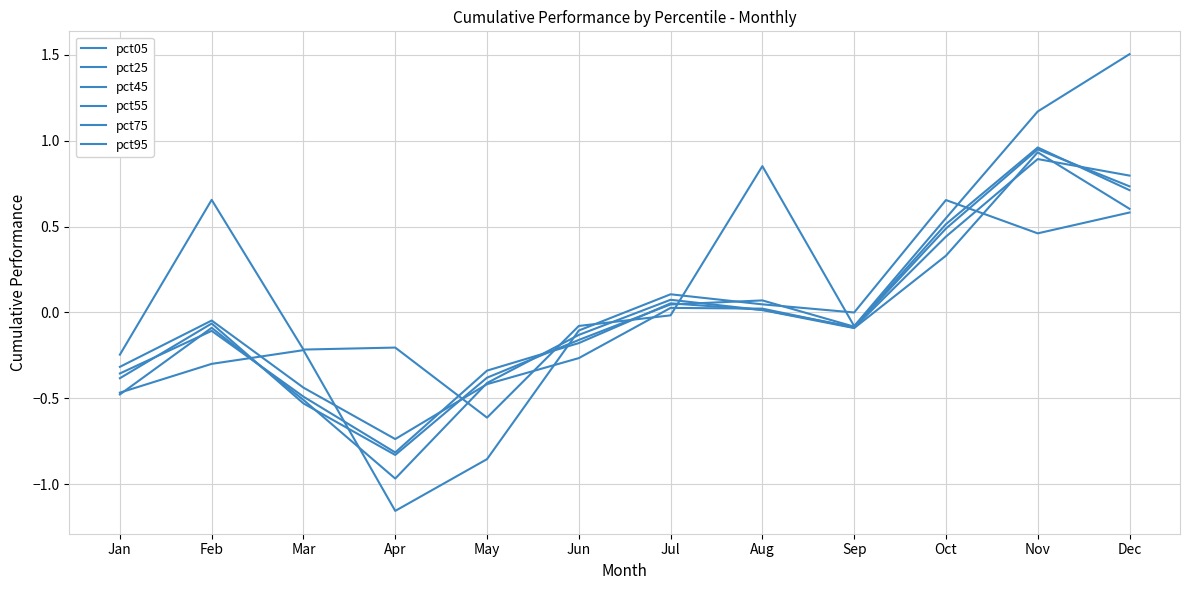

Is this an area chart (filled region under the line)?

No